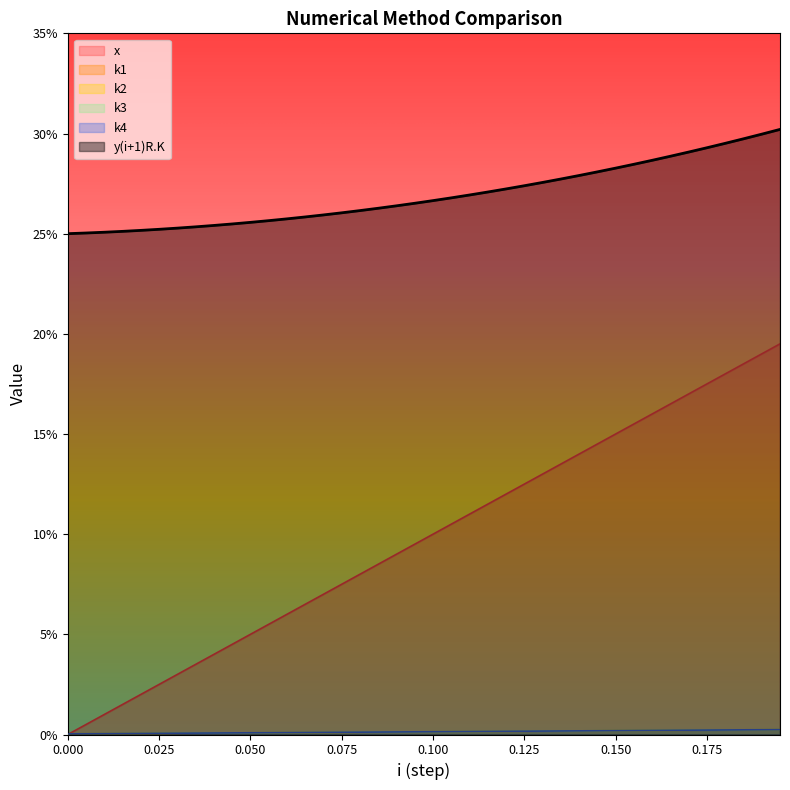

True or false: k3 and k1 intersect in this chart.

False